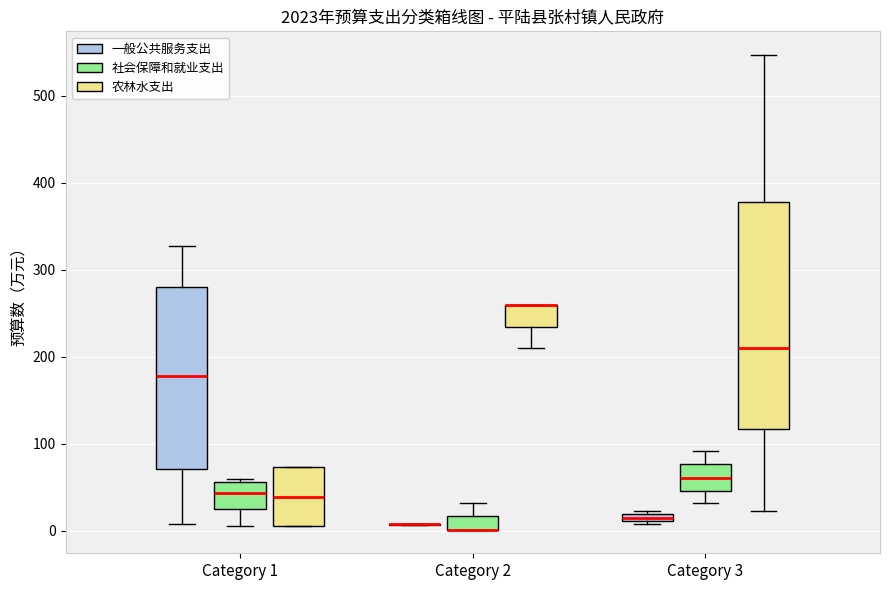

Where does the lower whisker of the box for Category 1 (一般公共服务支出) end on the y-axis? The values are not printed on the chart, so give them approximately, as read against the axis.

10